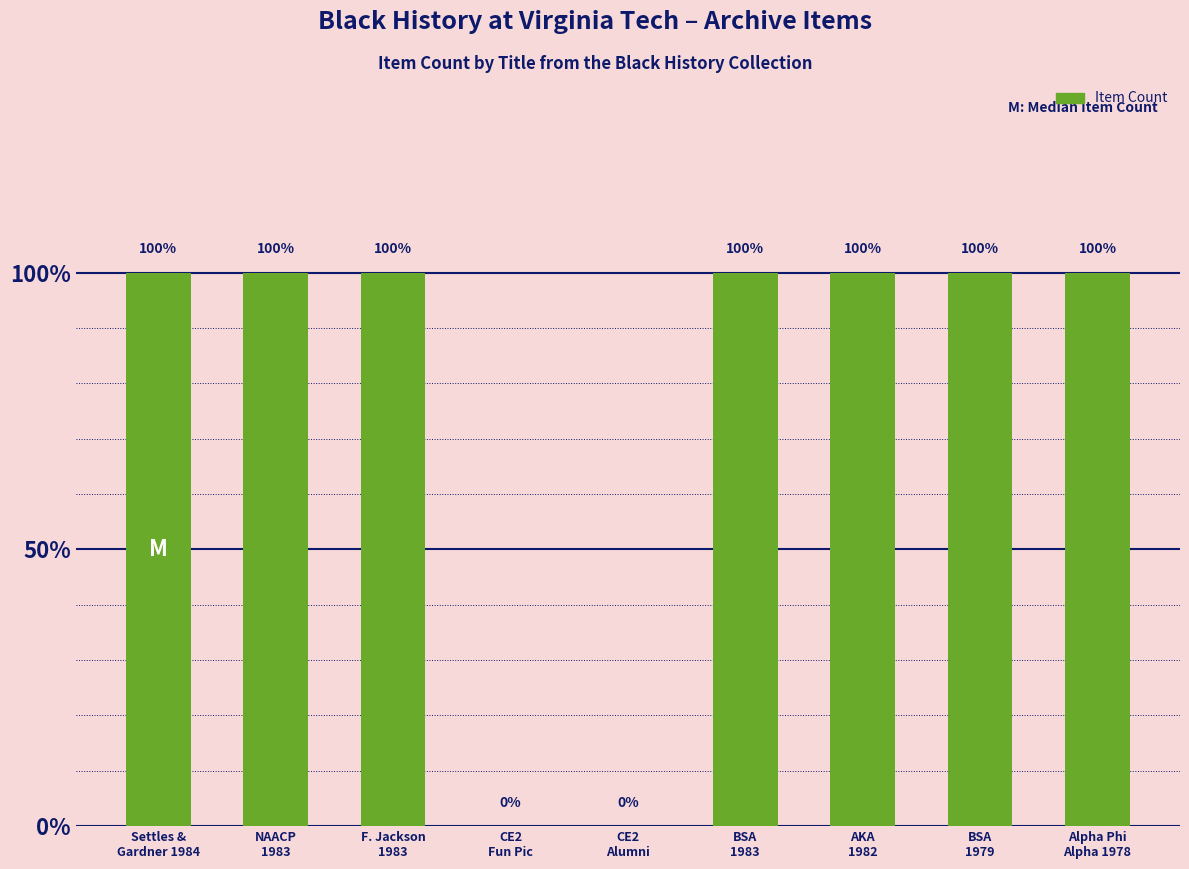

Are the bars horizontal?

No